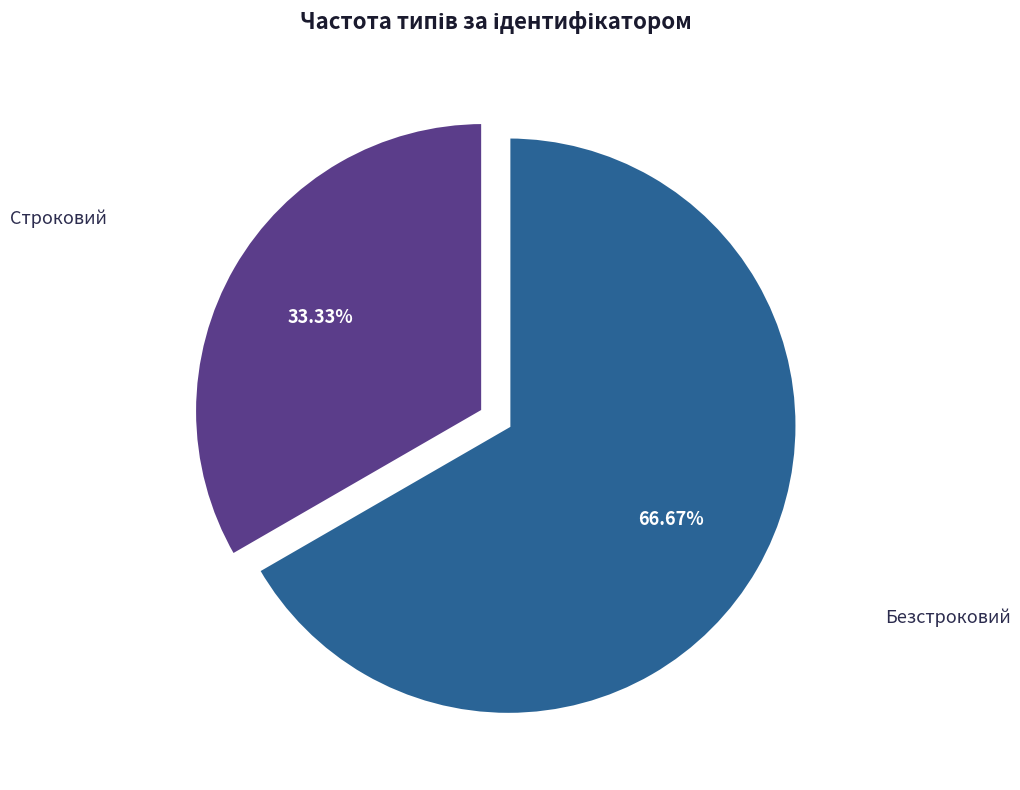

To the nearest percent, what is the difference between the Строковий and Безстроковий slice percentages?

33%